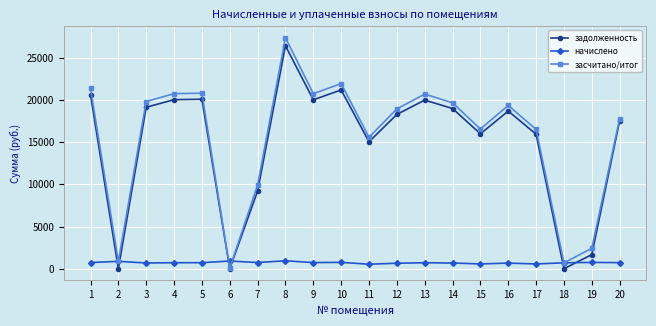

What is the value of the задолженность point at the 11th from the left?

15029.5